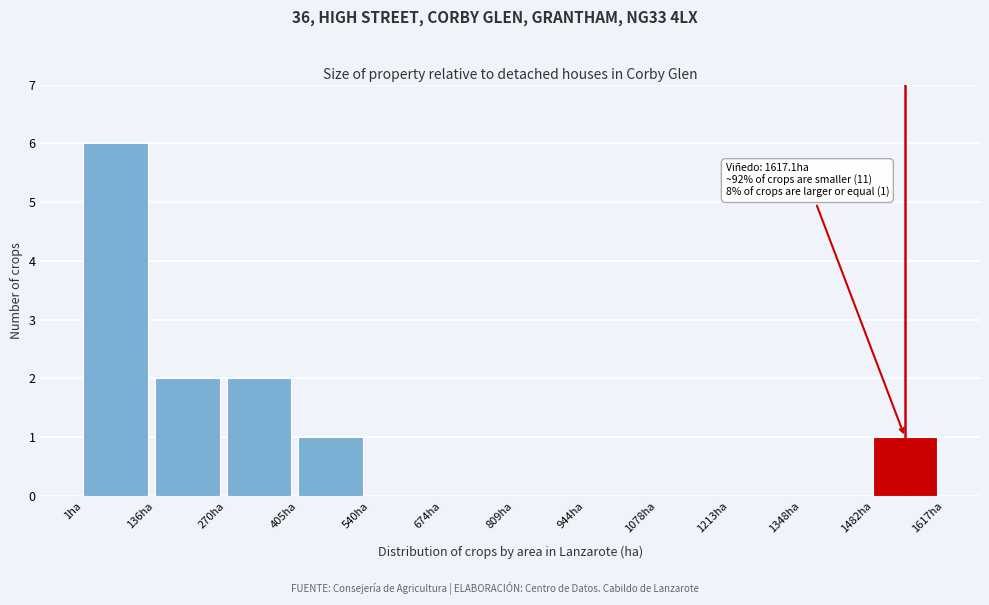

Over which range of the x-axis is the bar tallest?

0 to 140